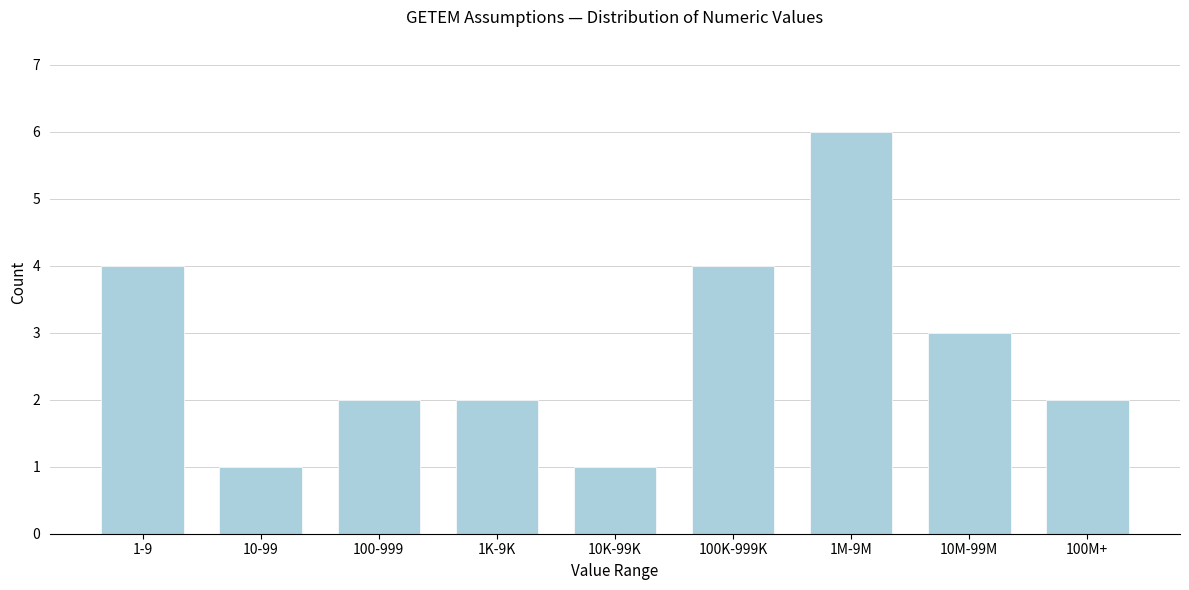

Reading left to right, extract all data points from this chart.

1-9=4	10-99=1	100-999=2	1K-9K=2	10K-99K=1	100K-999K=4	1M-9M=6	10M-99M=3	100M+=2